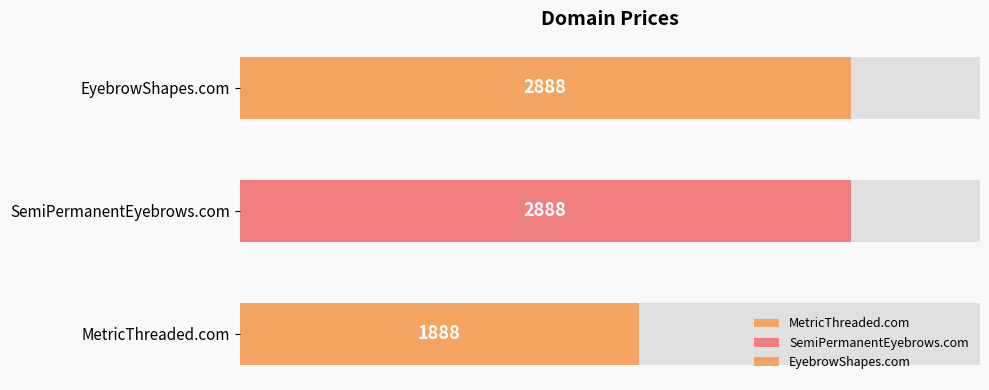

List the labels in order of value, largest first.

SemiPermanentEyebrows.com, EyebrowShapes.com, MetricThreaded.com